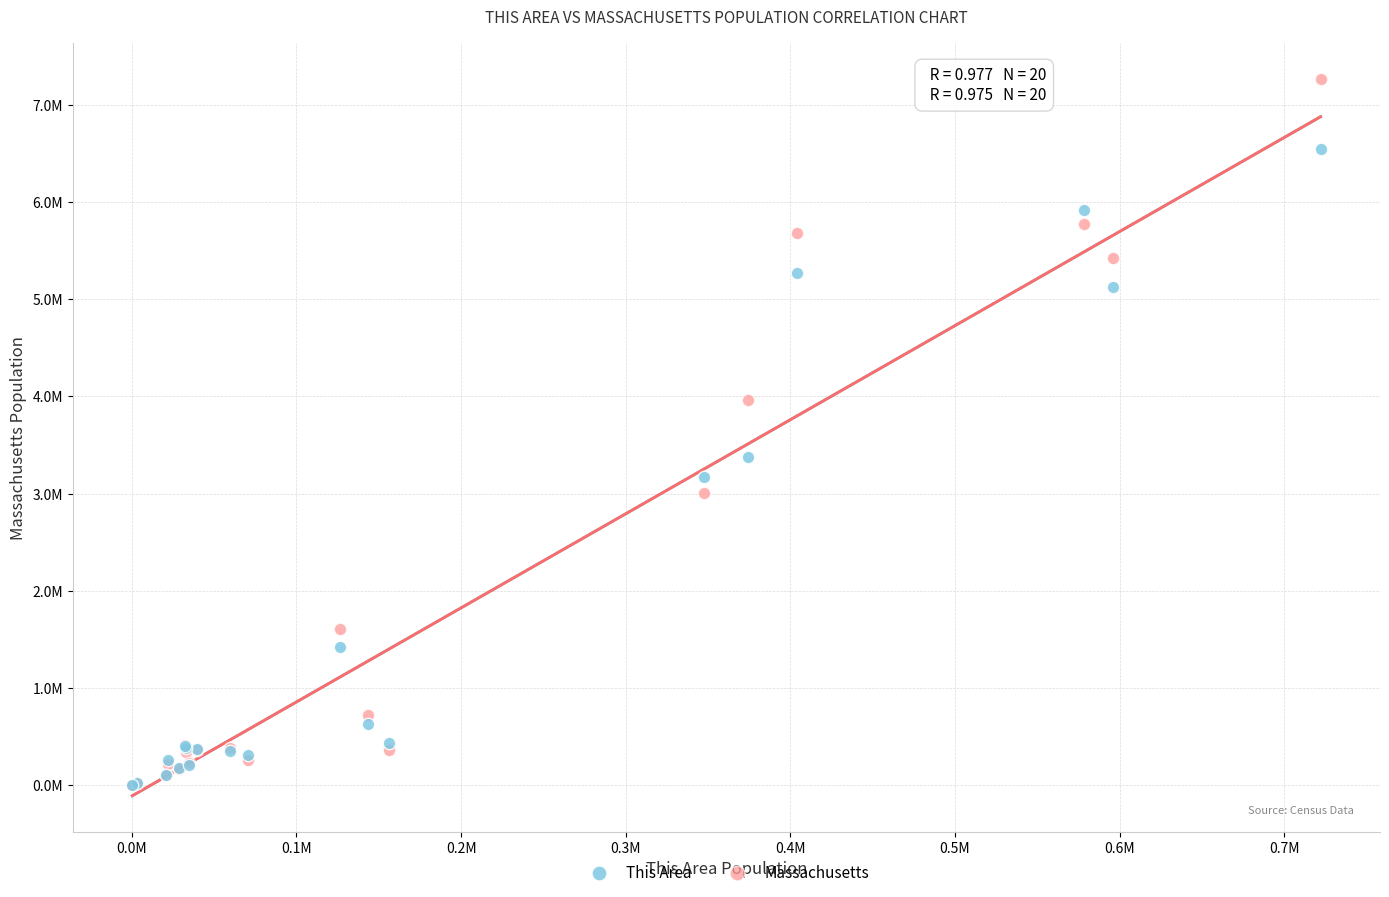

What are all the series names shown in the legend?

This Area, Massachusetts